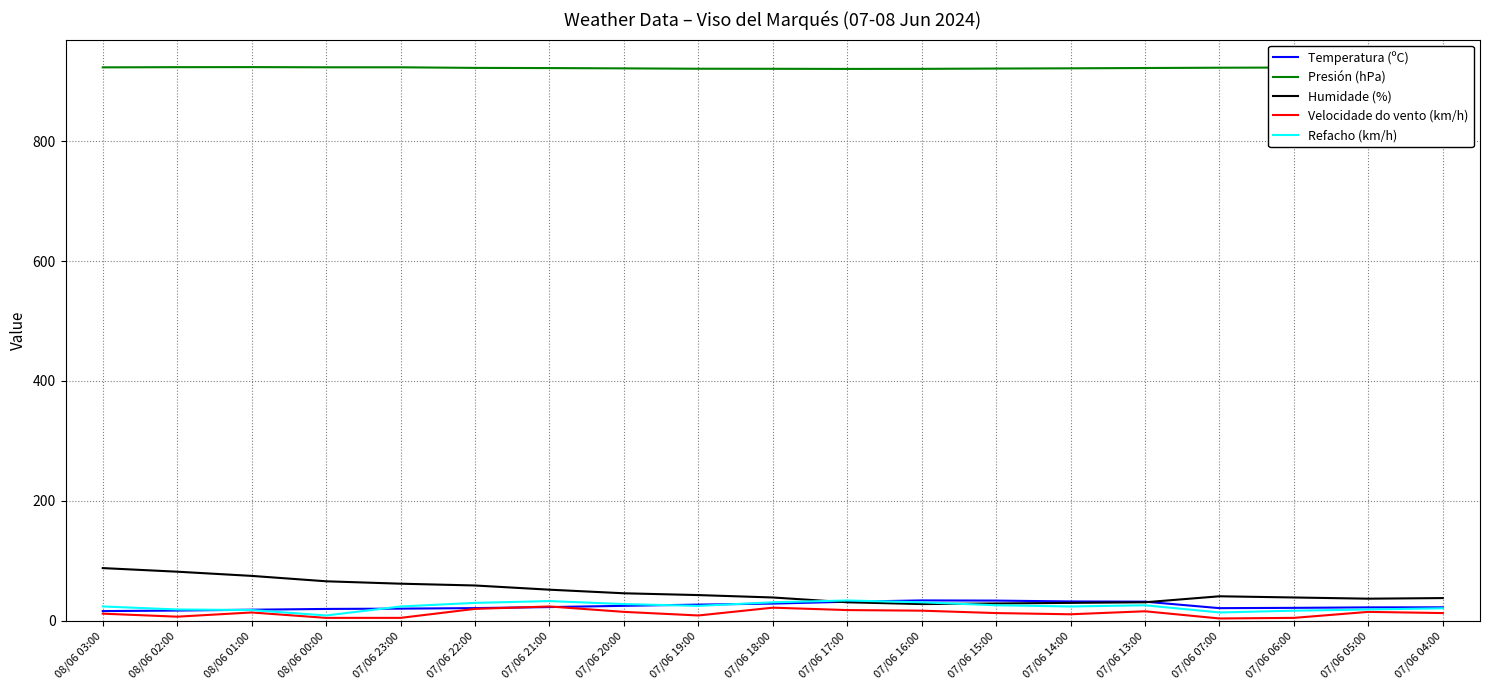

Does the chart display data point markers on the line(s)?

No